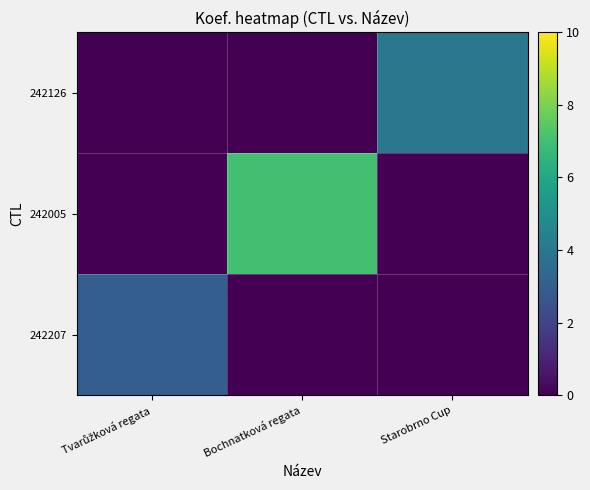

Which label corresponds to the smallest value in the chart?

Bochnatková regata